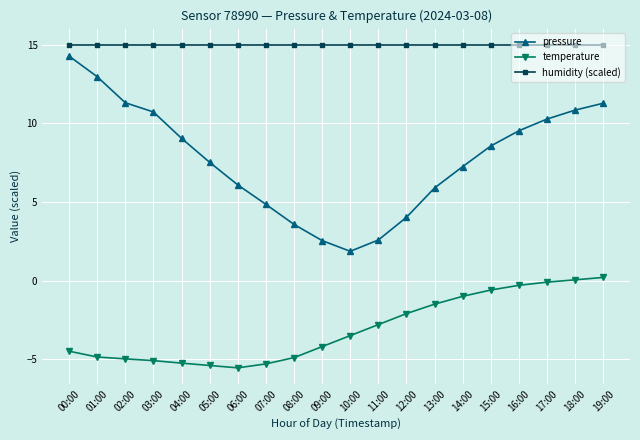

What is the sum of all temperature values?

-61.7